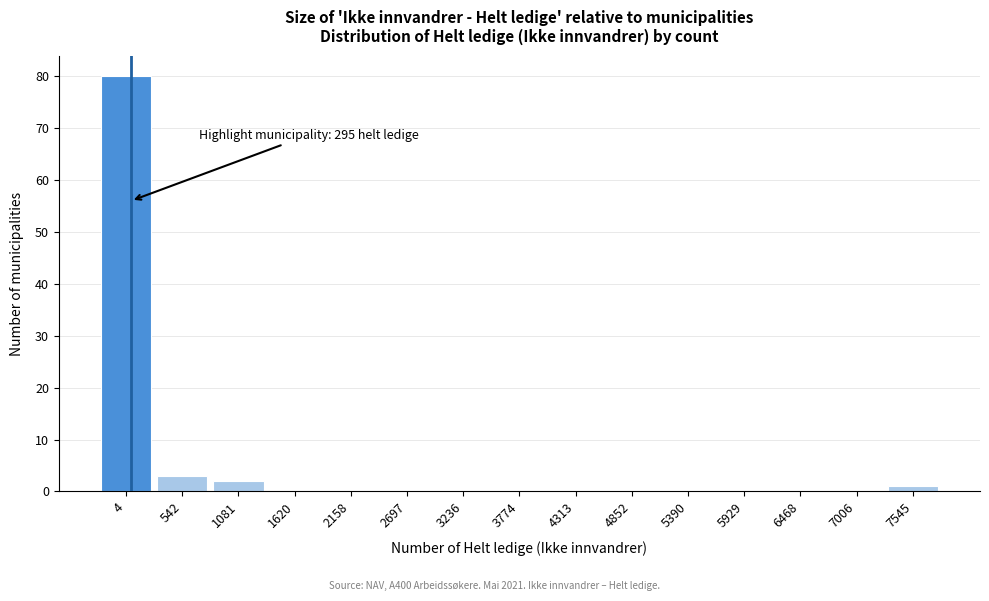

Reading left to right, what are all the values shown in this chart?

4=80	542=3	1081=2	1620=0	2158=0	2697=0	3236=0	3774=0	4313=0	4852=0	5390=0	5929=0	6468=0	7006=0	7545=1